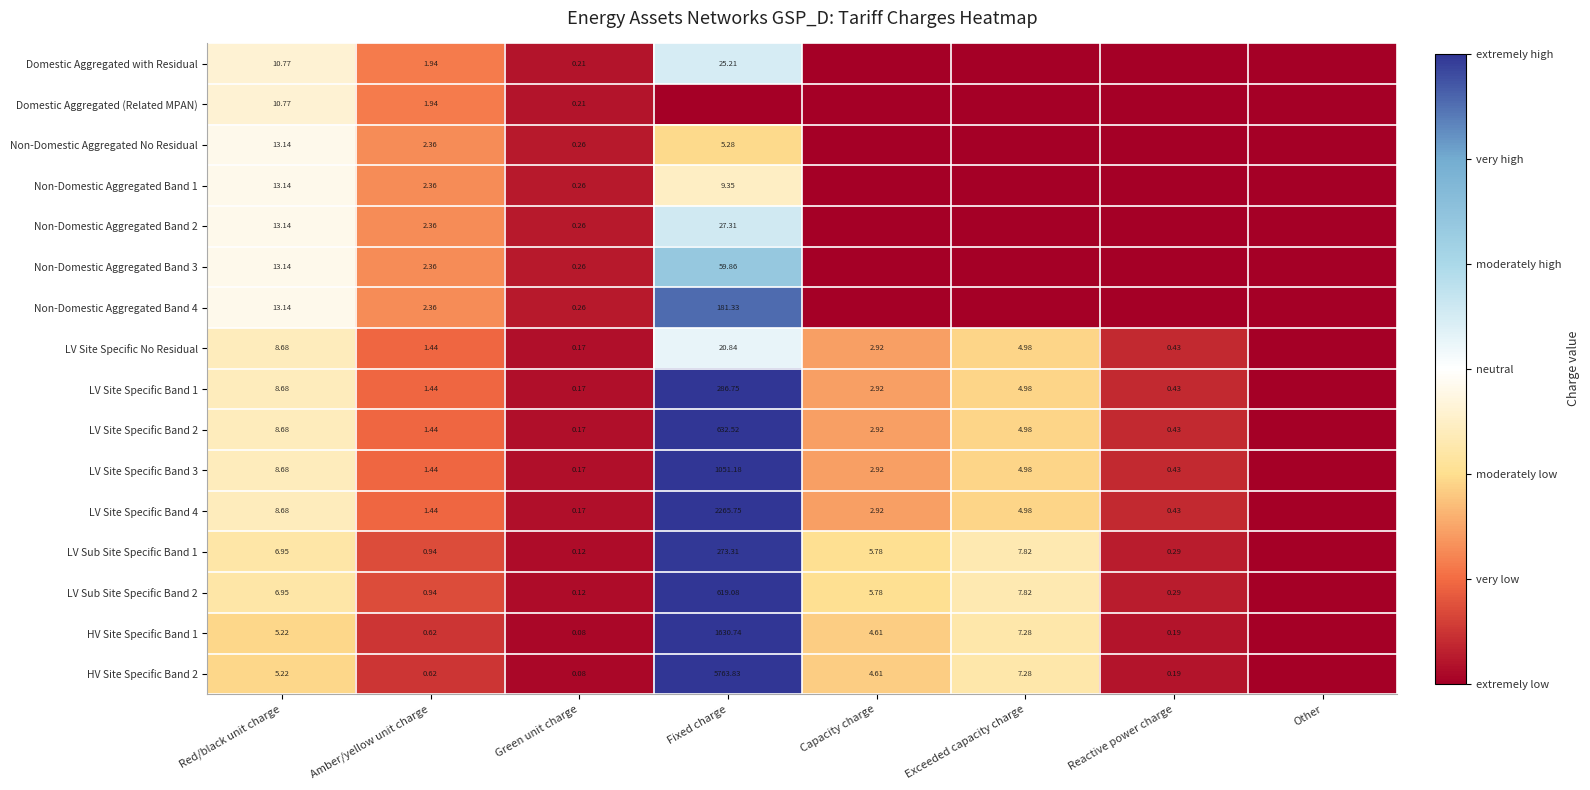

Is the value of LV Site Specific Band 4 at Exceeded capacity charge greater than the value of LV Site Specific Band 1 at Fixed charge?

No